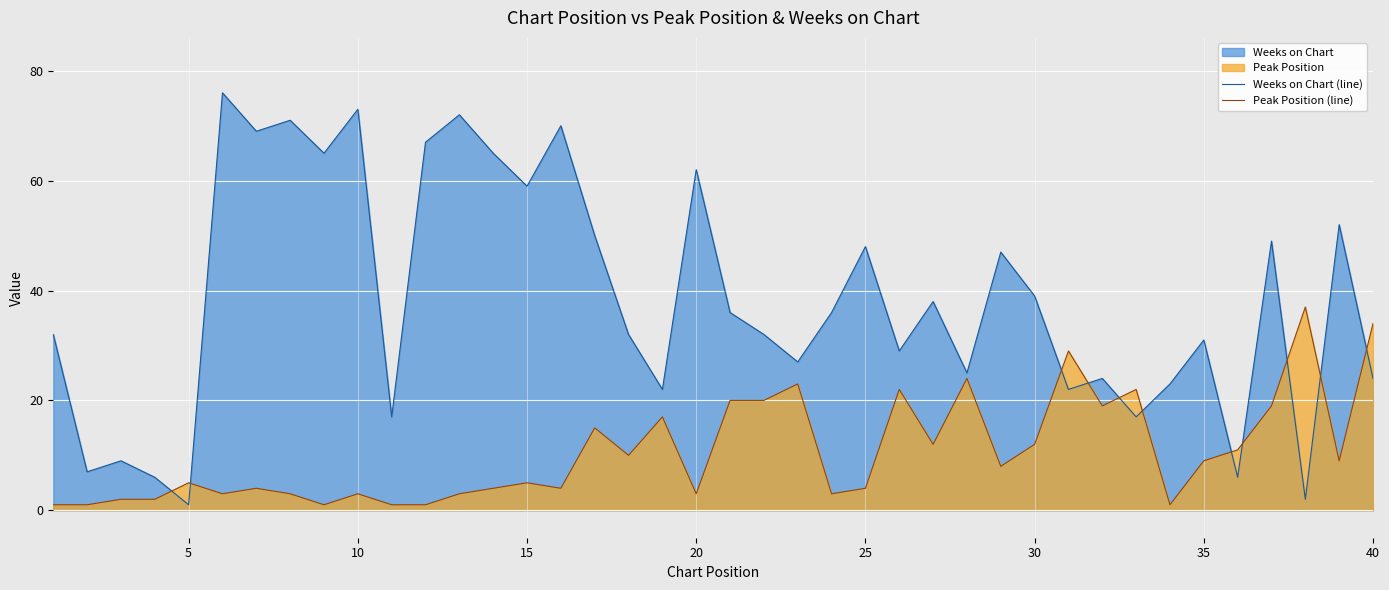

How many data points in Weeks on Chart (line) are less than 36?

20